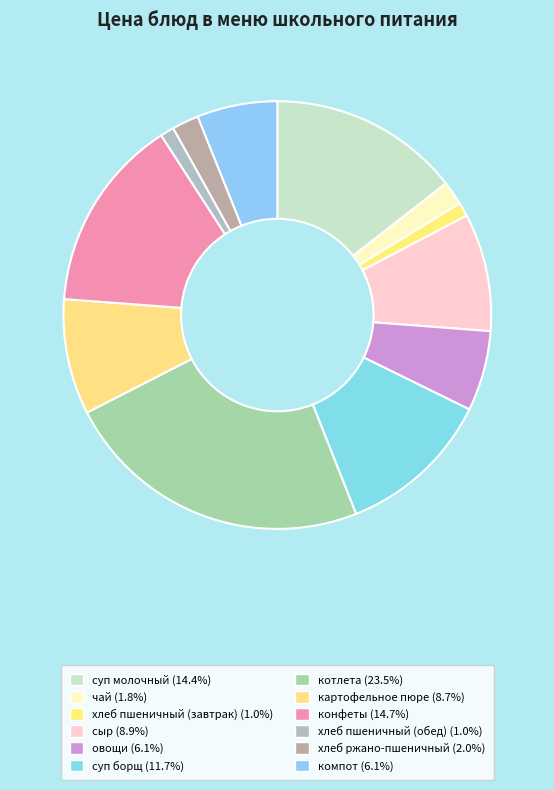

Count the number of slices in the pie.

12